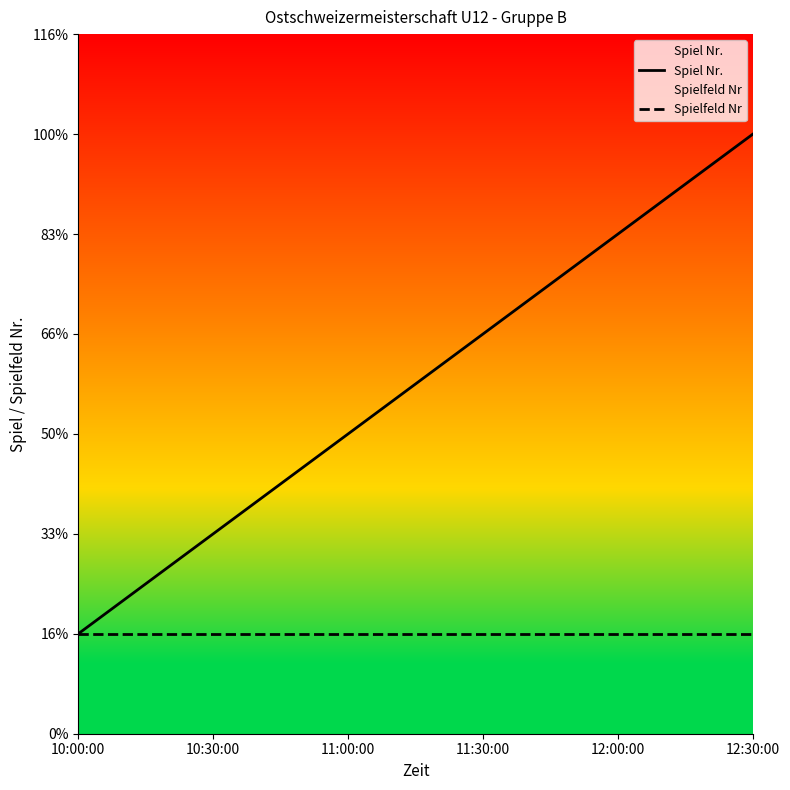

True or false: Spielfeld Nr and Spiel Nr. cross at least once.

False